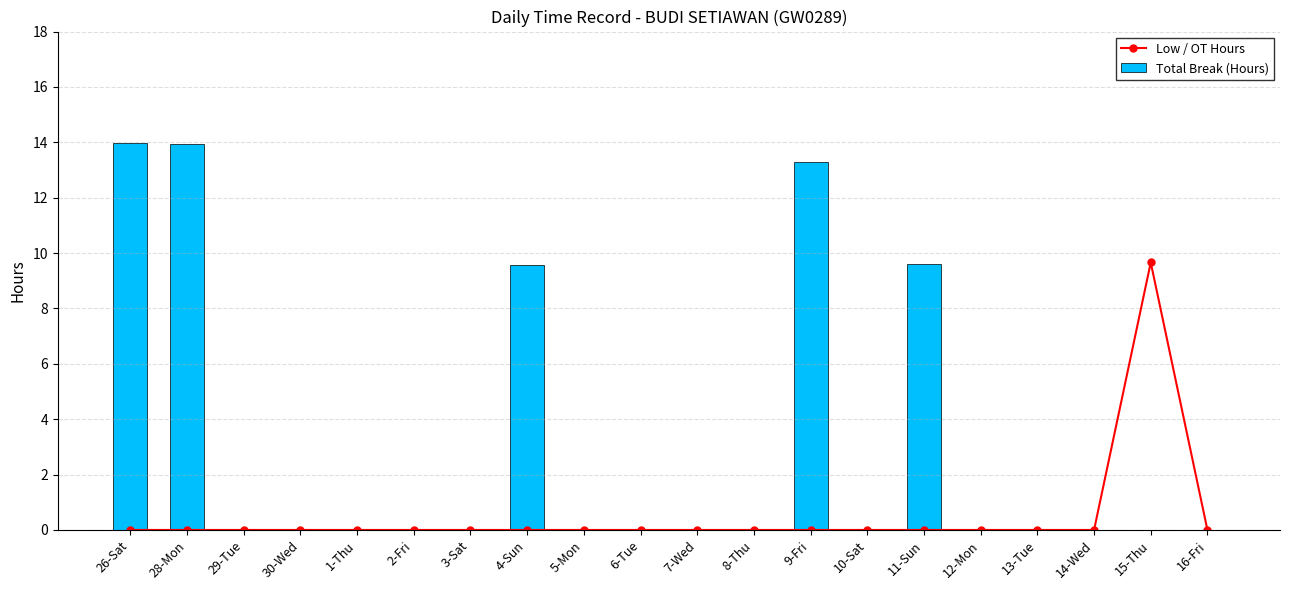

True or false: Low / OT Hours has a value of 3.0 at 8-Thu.

False